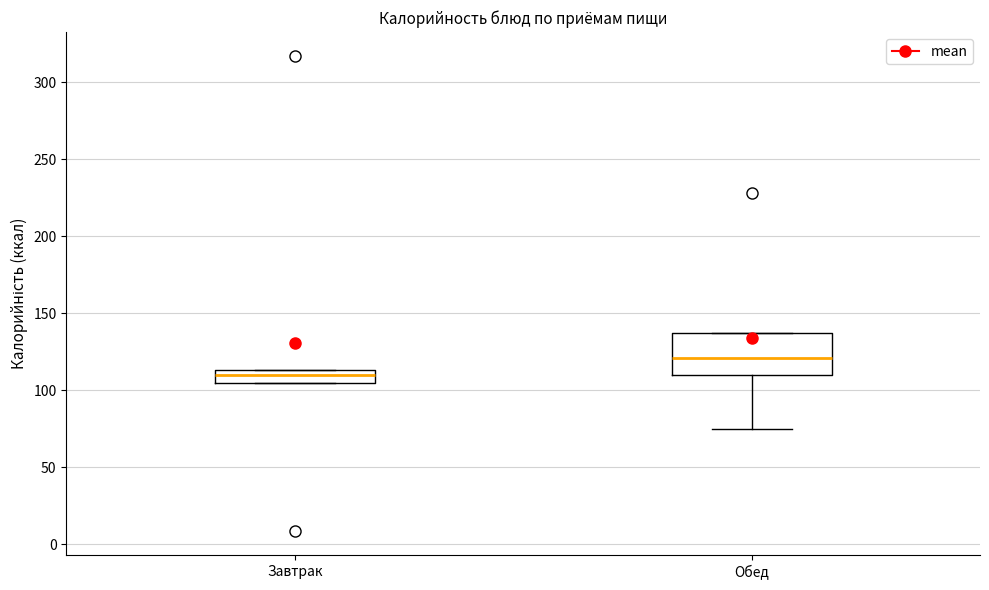

Where is the lower edge of the box for Обед on the y-axis? The values are not printed on the chart, so give them approximately, as read against the axis.

110